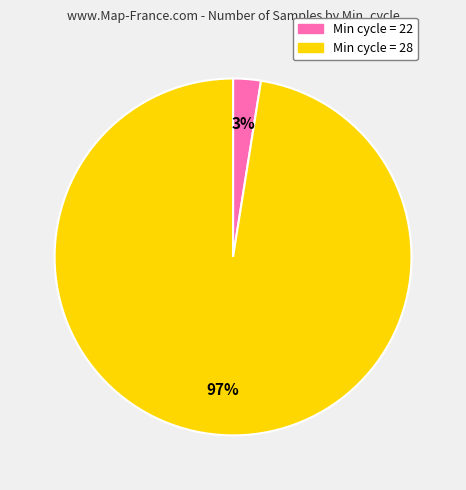

To the nearest percent, what is the average slice percentage?

50%